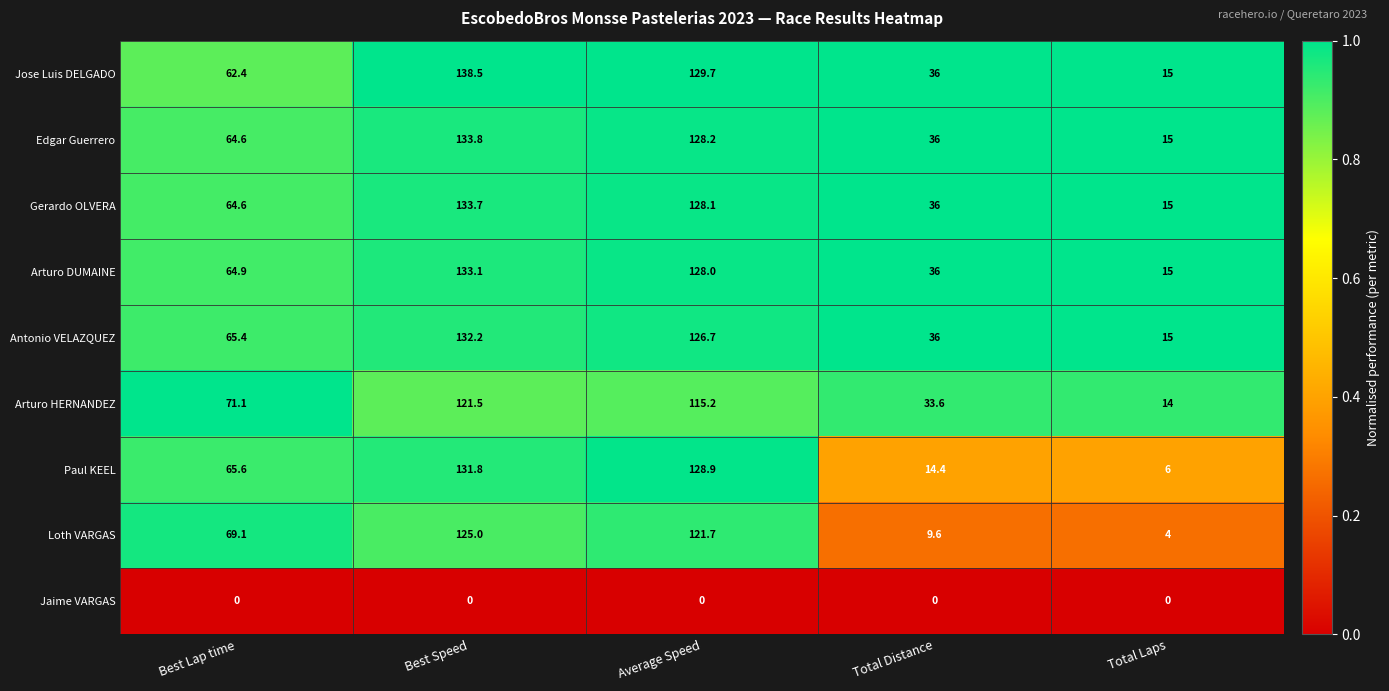

What is the difference between the maximum and minimum values in the Paul KEEL series?

125.8